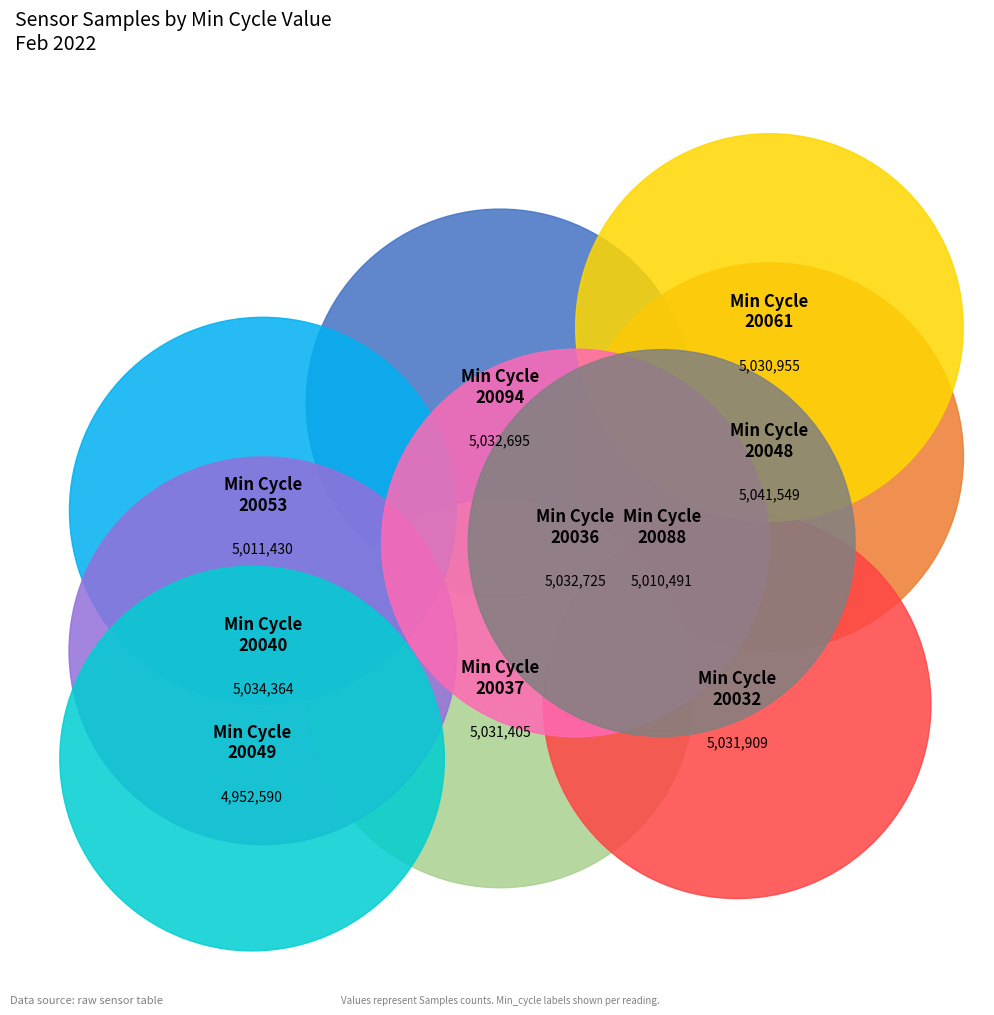

How many segments does this pie chart have?

10